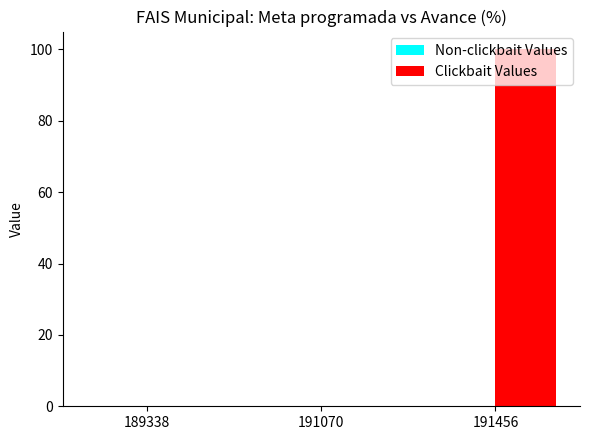

What is the change in value from 189338 to 191456?

+100